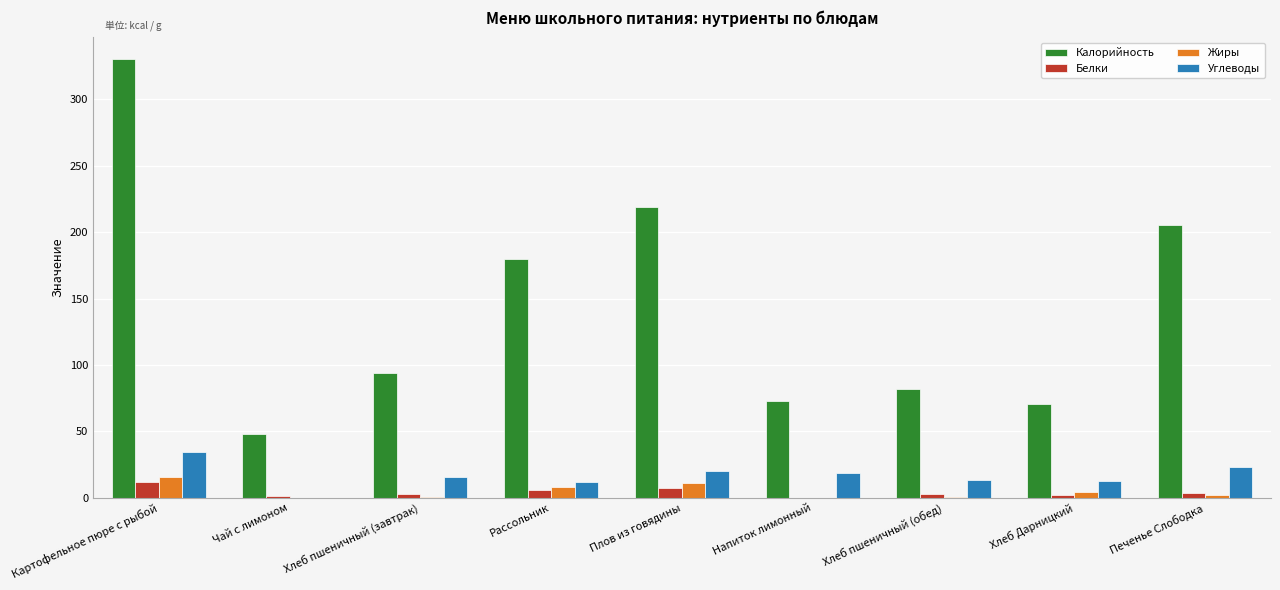

At which category does the chart reach its peak across all series?

Картофельное пюре с рыбой